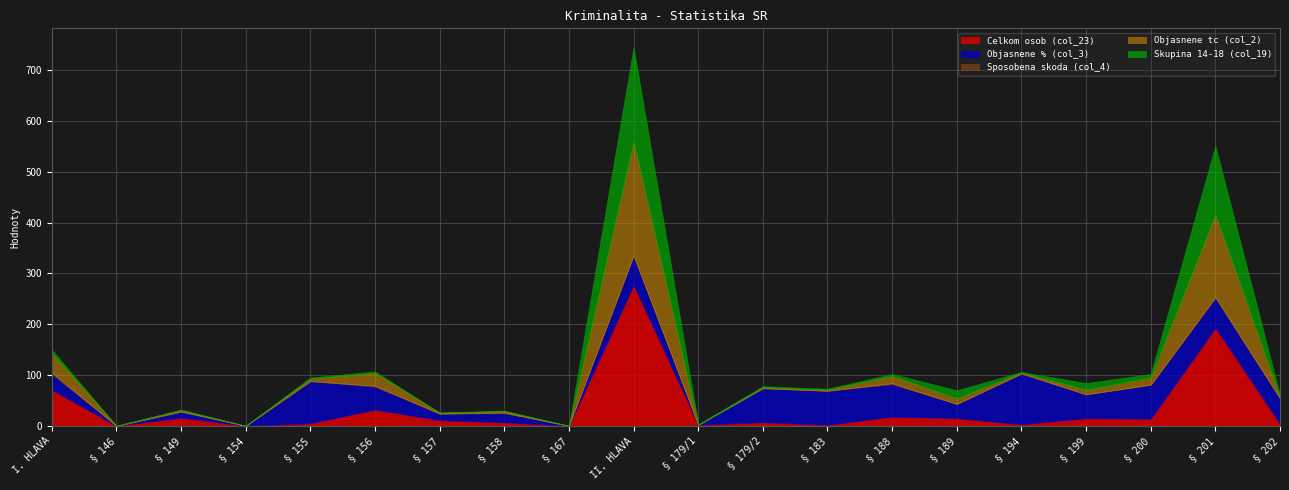

How many times do Objasnene % (col_3) and Skupina 14-18 (col_19) cross each other?

3